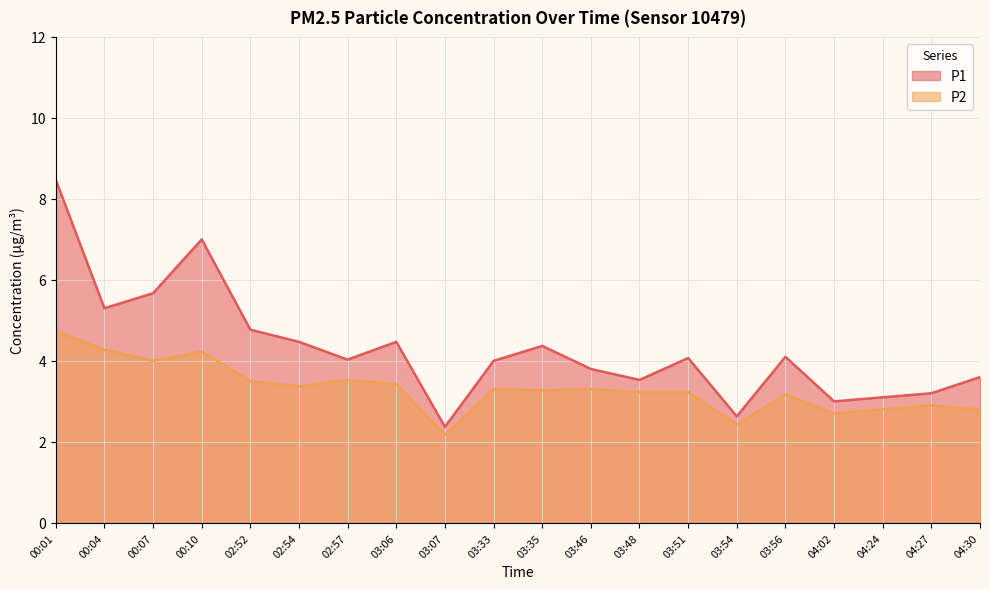

In P1, how many points are higher than both neighbors (excluding endpoints)?

5